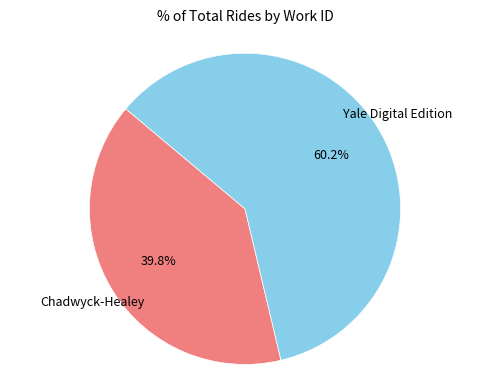

Does any single category account for the majority?

Yes